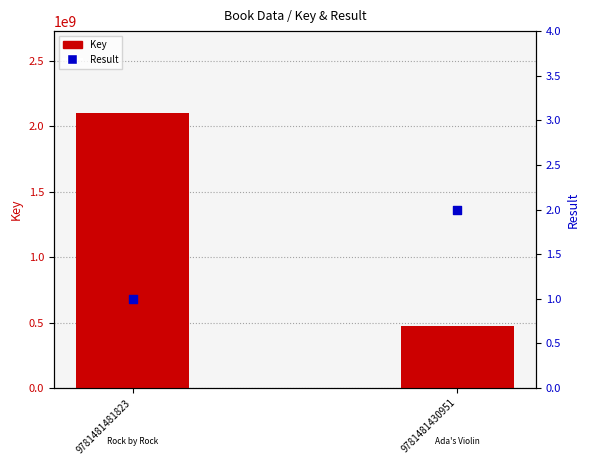

Which series contains the lowest Y value?

Result